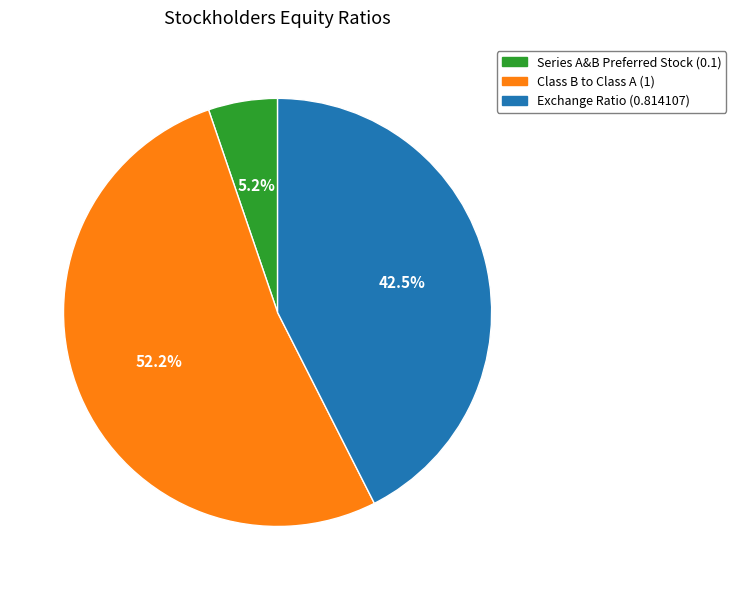

Does any single category account for the majority?

Yes